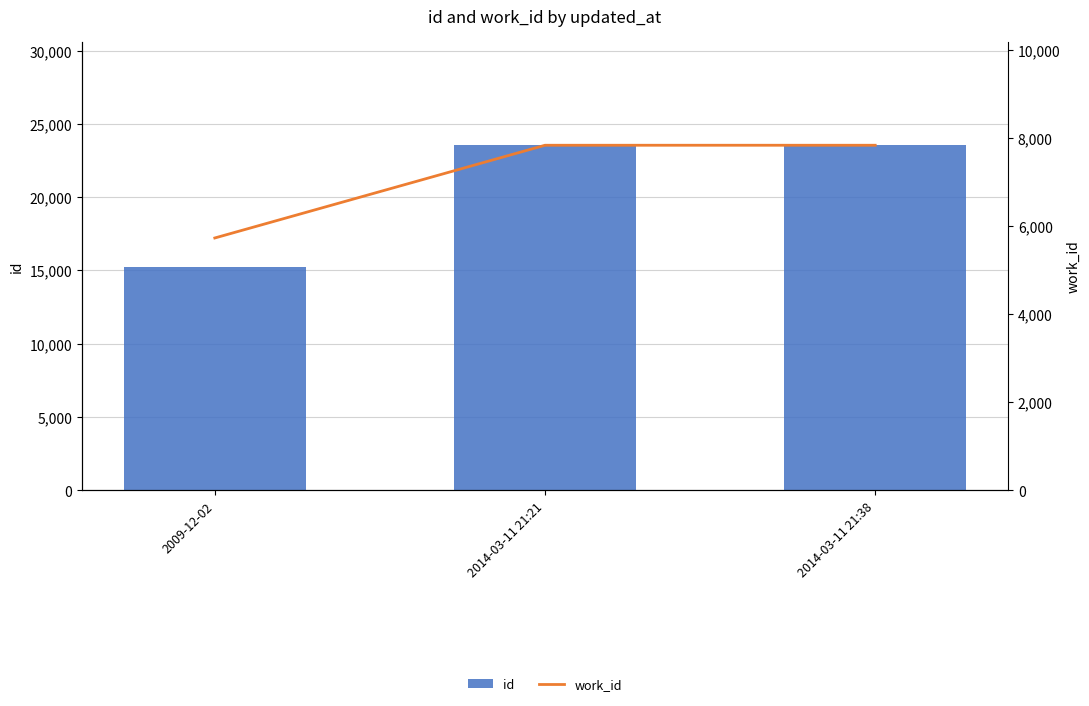

List the series in order of their peak value, lowest first.

work_id, id